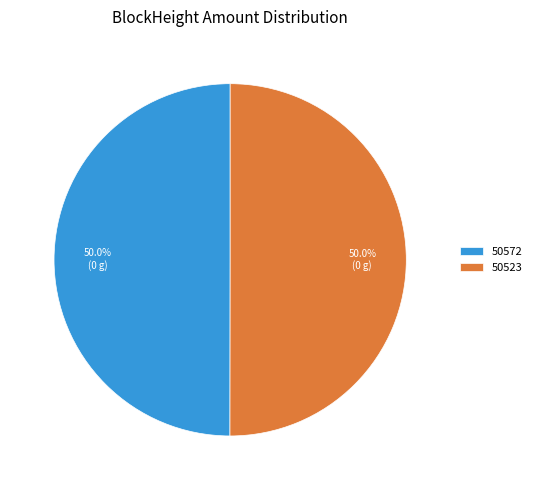

What percentage is NOT represented by 50523?

50.0%